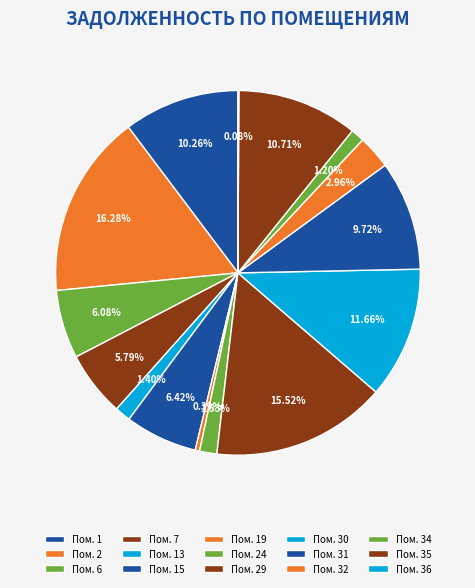

To the nearest percent, what is the average slice percentage?

7%